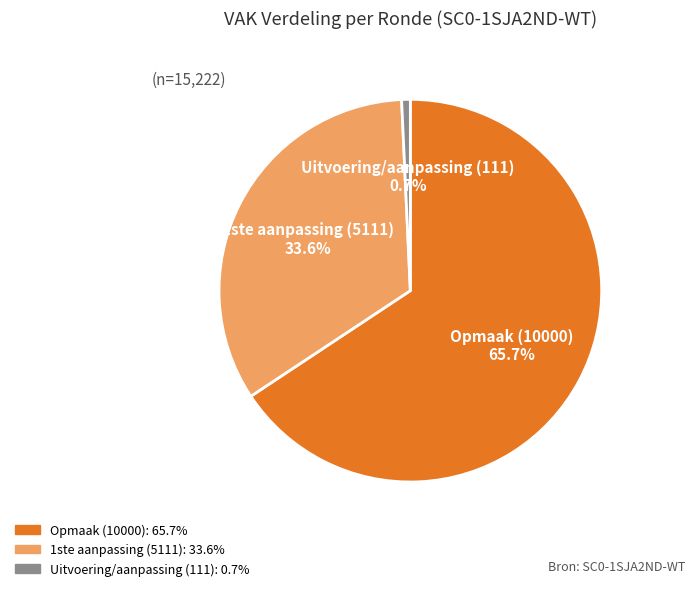

Is there any slice that represents more than half of the pie?

Yes